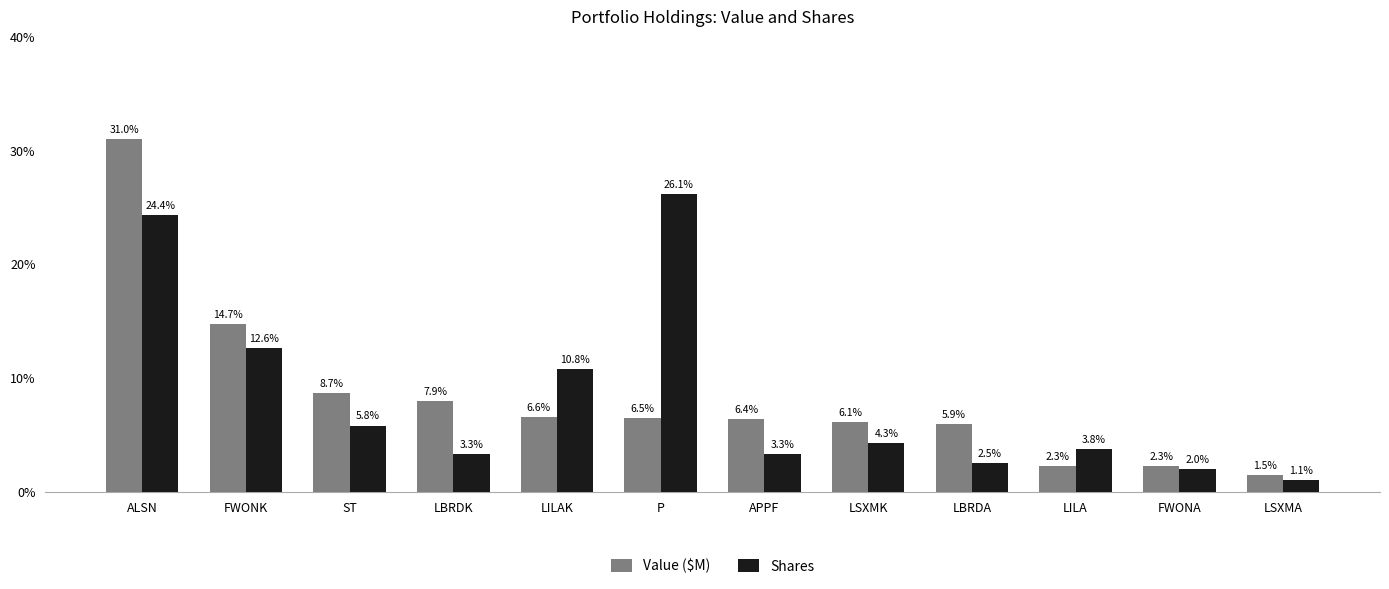

What is the total value across all series at LSXMA?

2.6